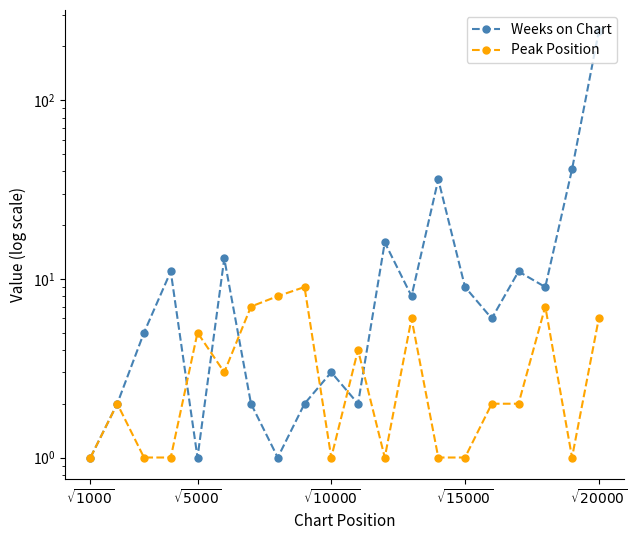

What is the smallest value displayed?

1